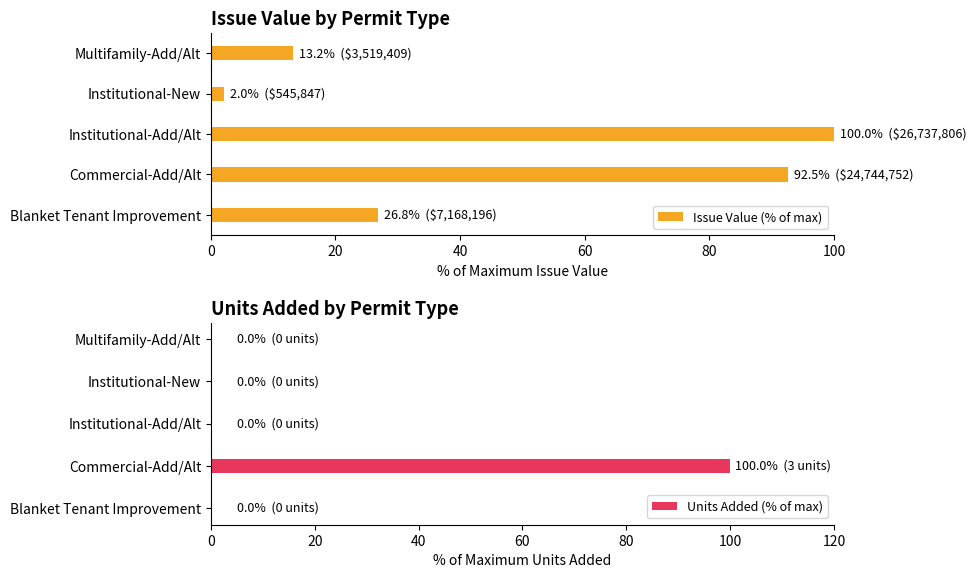

The Issue Value (% of max) series shows 92.5 at 20. True or false?

True